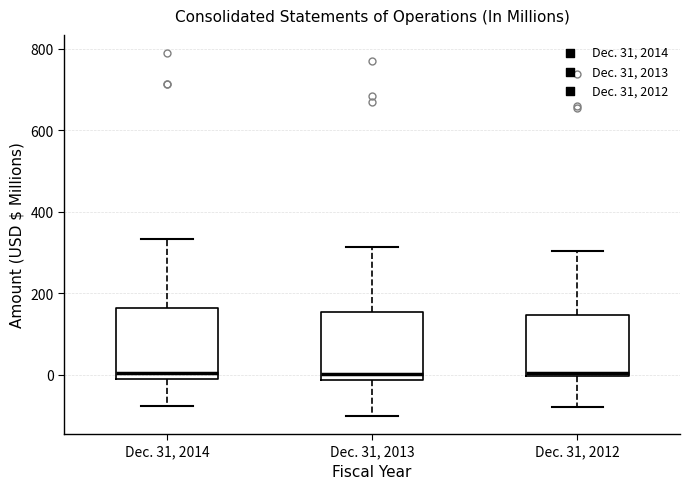

Reading left to right, transcribe this box plot: for each box, give where its median line is, the range the box spans, and where its two whiskers end, as read against the y-axis. The values are not printed on the chart, so give them approximately, as read against the axis.

Dec. 31, 2014: median 0, box -20 to 160, whiskers -80 to 340
Dec. 31, 2013: median 0, box -20 to 160, whiskers -100 to 320
Dec. 31, 2012: median 0 (just above the box's lower edge), box 0 to 140, whiskers -80 to 300